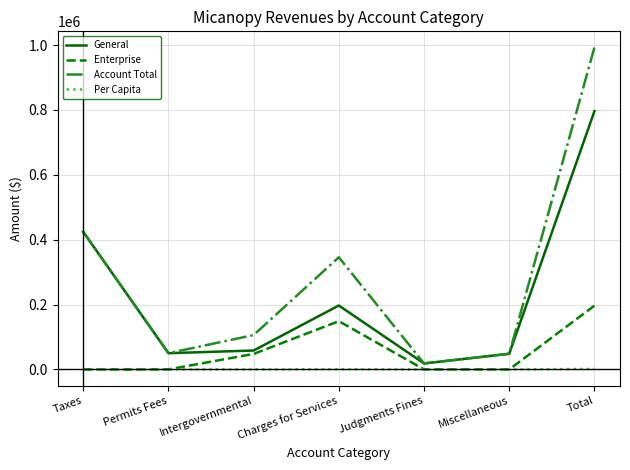

Where is Account Total nearest to the value 505487?

Taxes